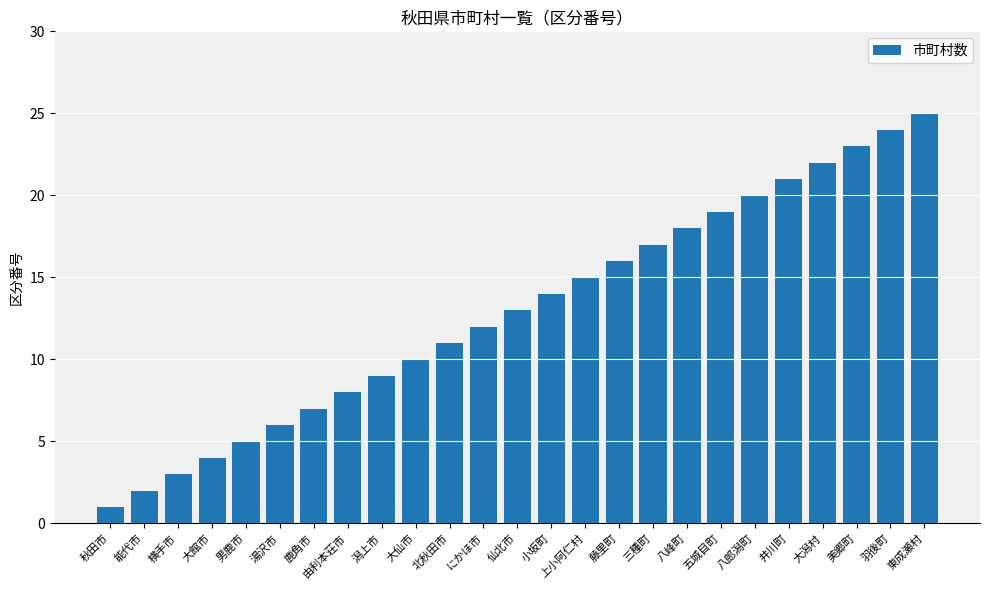

Rank the categories by value from lowest to highest.

秋田市, 能代市, 横手市, 大館市, 男鹿市, 湯沢市, 鹿角市, 由利本荘市, 潟上市, 大仙市, 北秋田市, にかほ市, 仙北市, 小坂町, 上小阿仁村, 藤里町, 三種町, 八峰町, 五城目町, 八郎潟町, 井川町, 大潟村, 美郷町, 羽後町, 東成瀬村